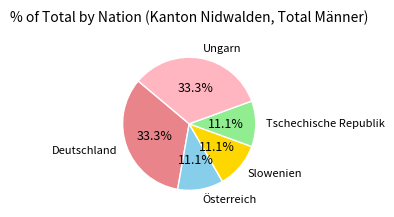

To the nearest percent, what is the average slice percentage?

20%